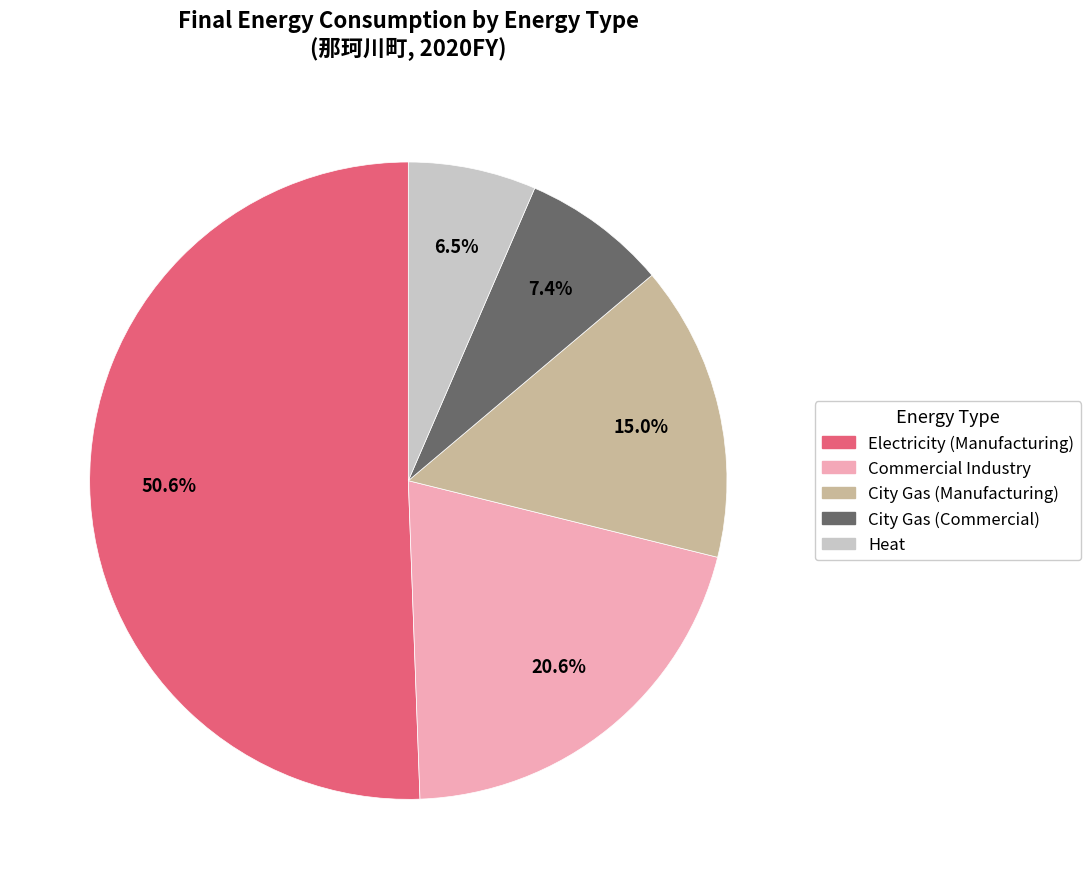

How much of the chart is everything except Commercial Industry?

79.4%